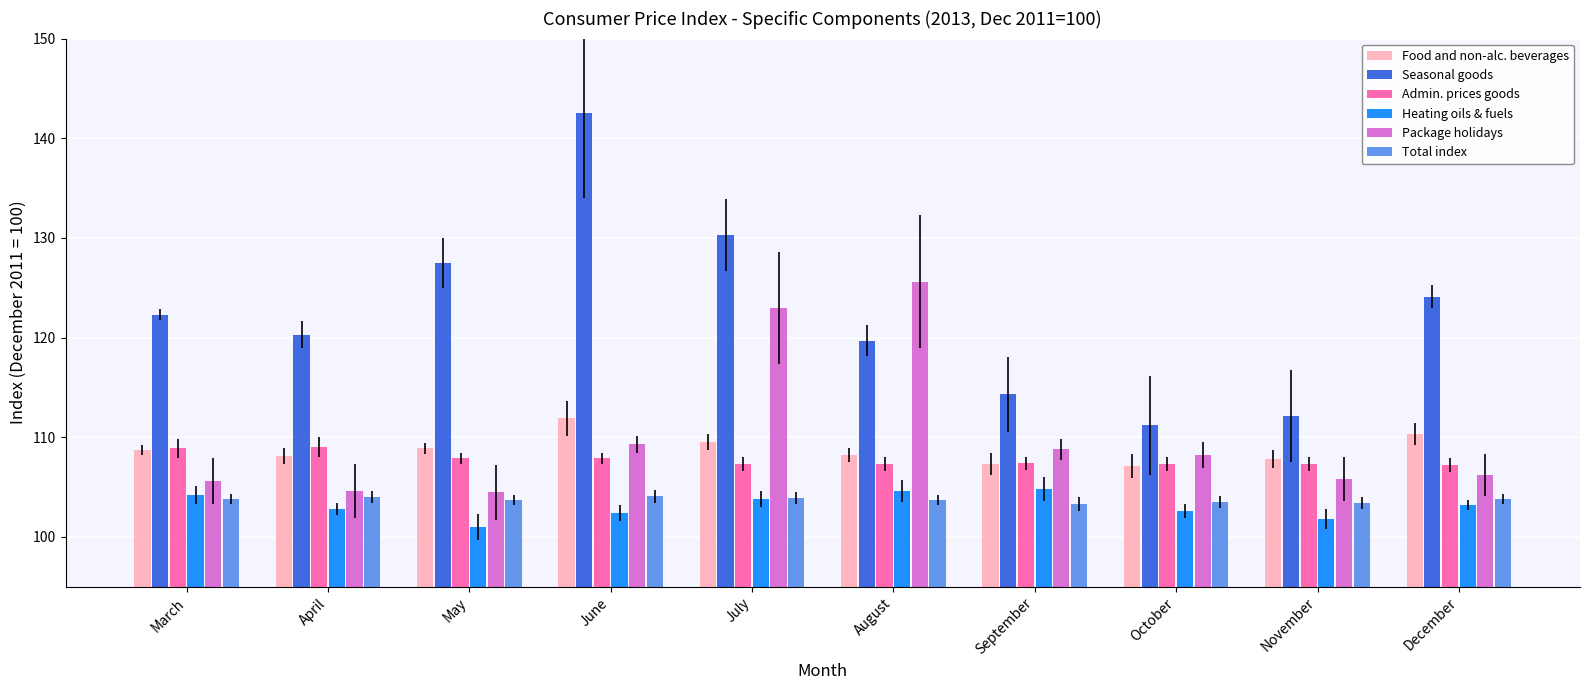

Between March and July, which series saw the biggest shift?

Package holidays